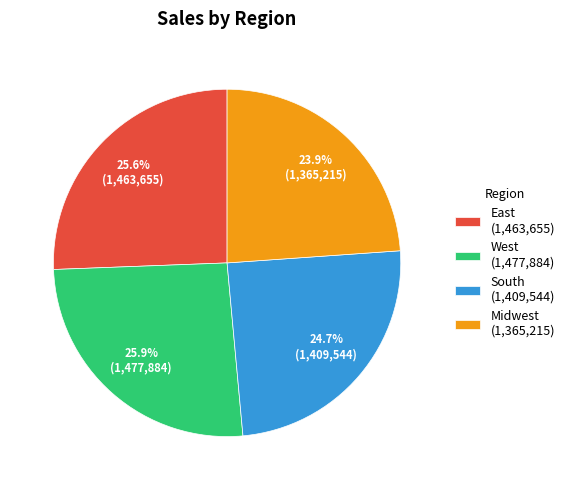

Does Midwest (1,365,215) represent more than half of the total?

No